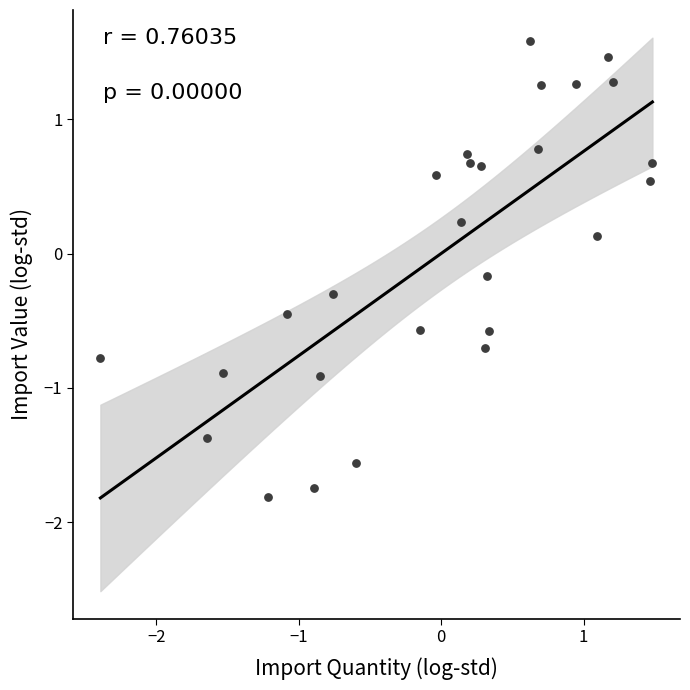

What is the range of Y values (max minus min)?

3.4